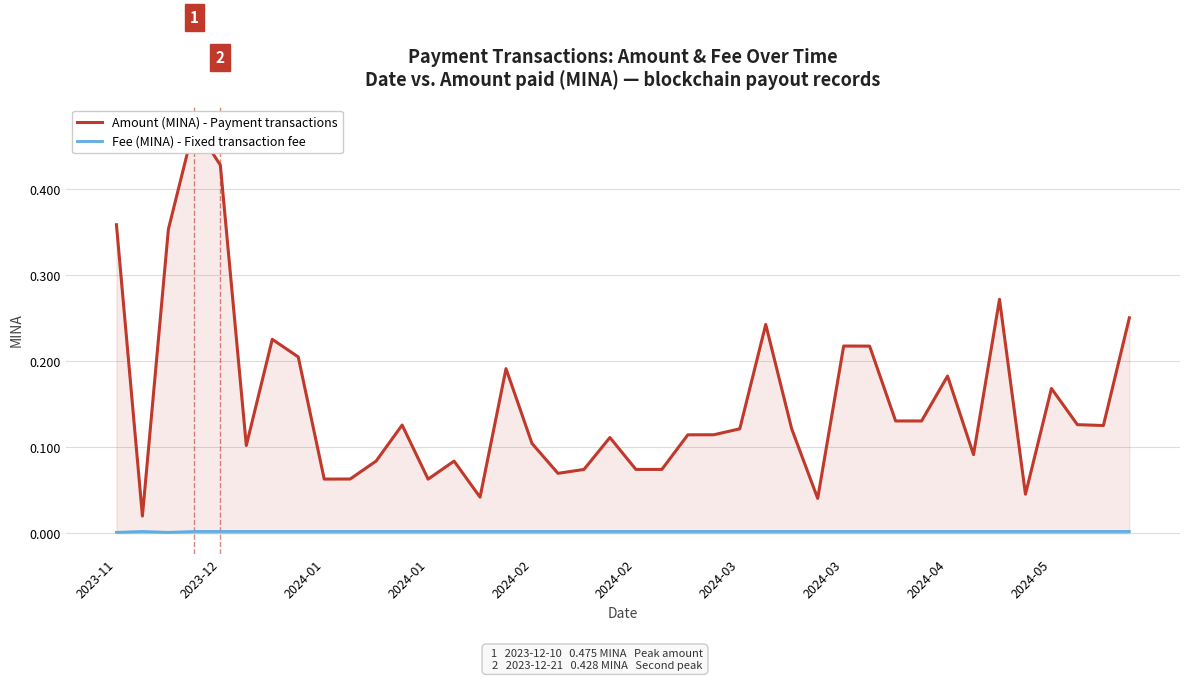

Which category has the highest value in the Fee (MINA) - Fixed transaction fee series?

2023-12